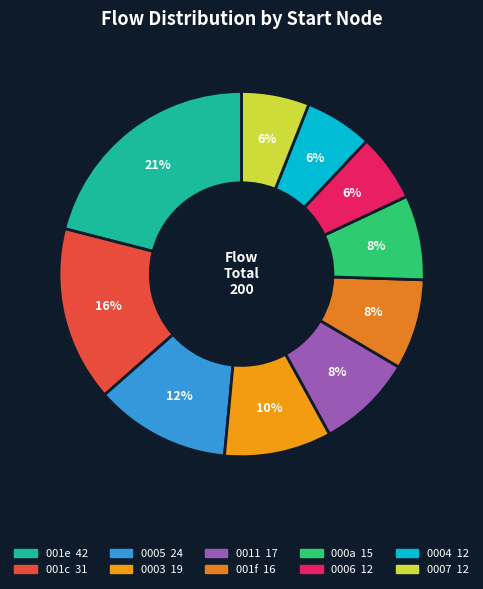

Is there any slice that represents more than half of the pie?

No